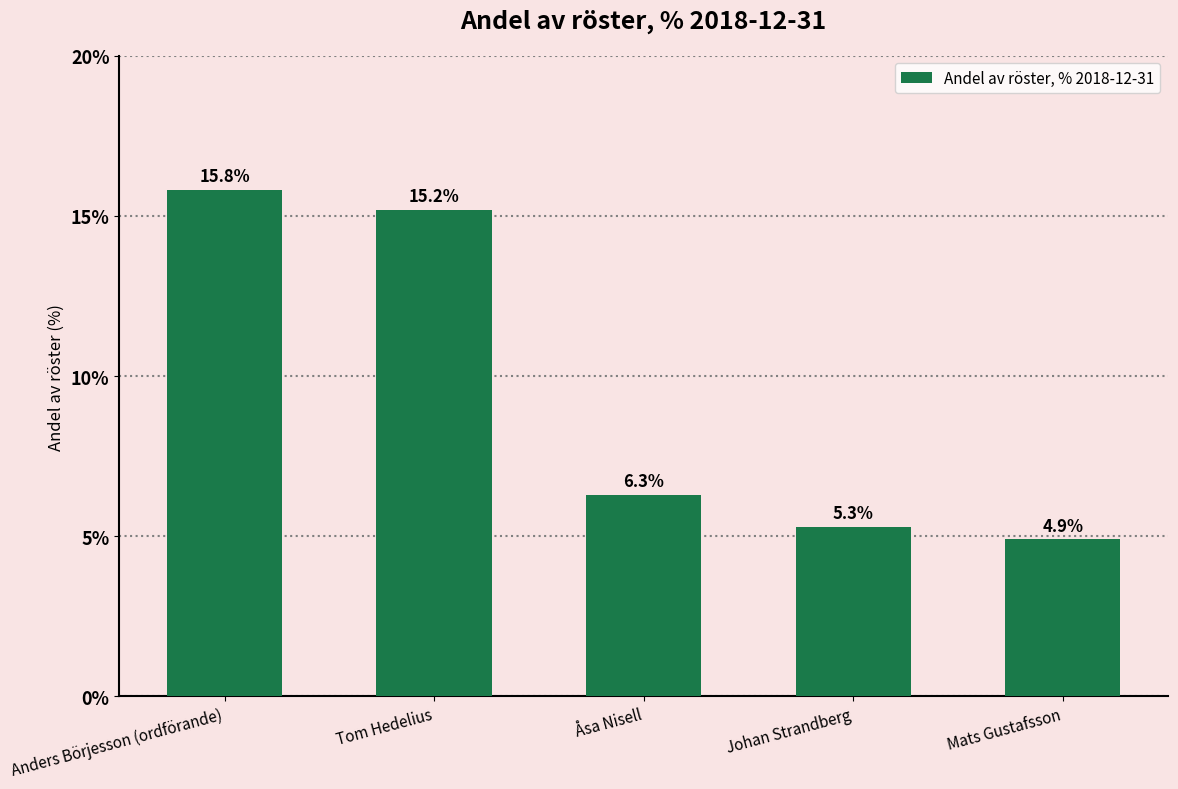

What is the average value?

9.5